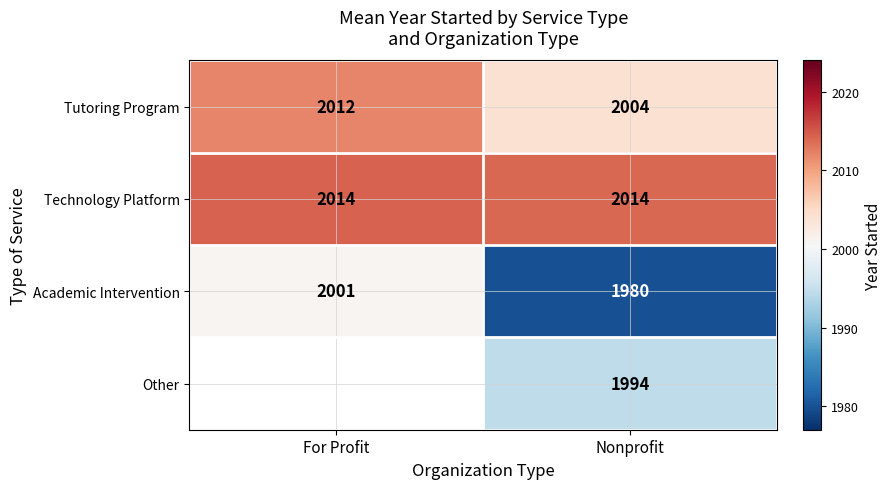

Rank the series at Nonprofit from highest to lowest value.

Technology Platform, Tutoring Program, Other, Academic Intervention